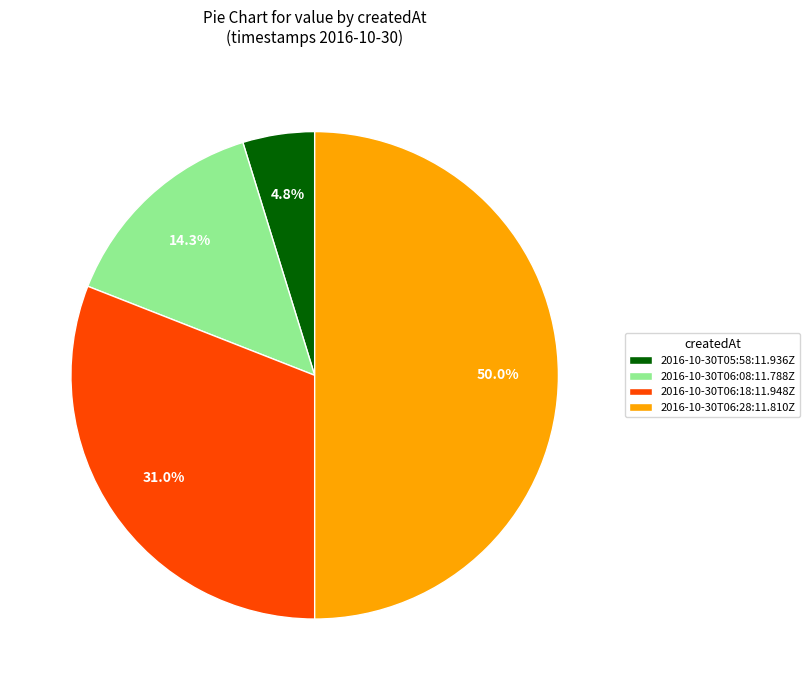

What is the smallest slice in the pie chart?

2016-10-30T05:58:11.936Z